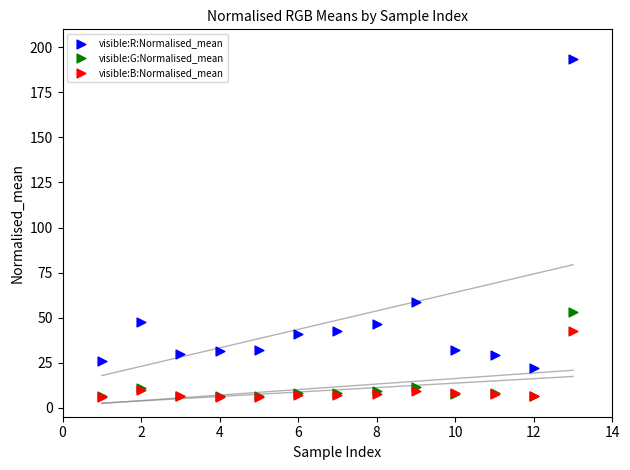

Across all series, what Y value is closest to 99?

58.7